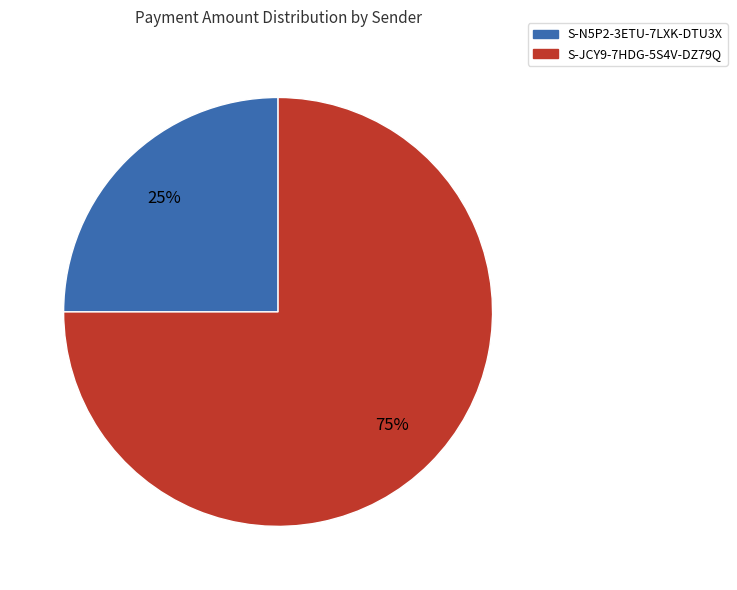

Is there any slice that represents more than half of the pie?

Yes